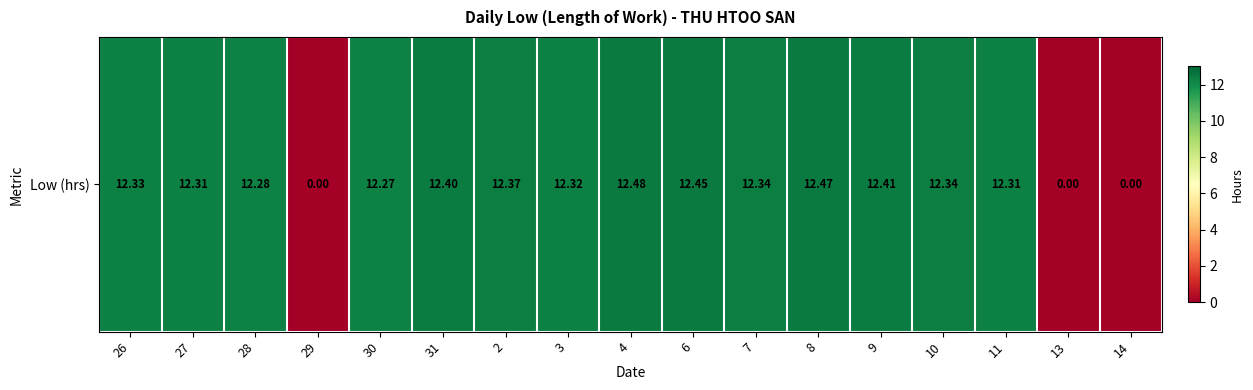

What value does the data have at 10?

12.3